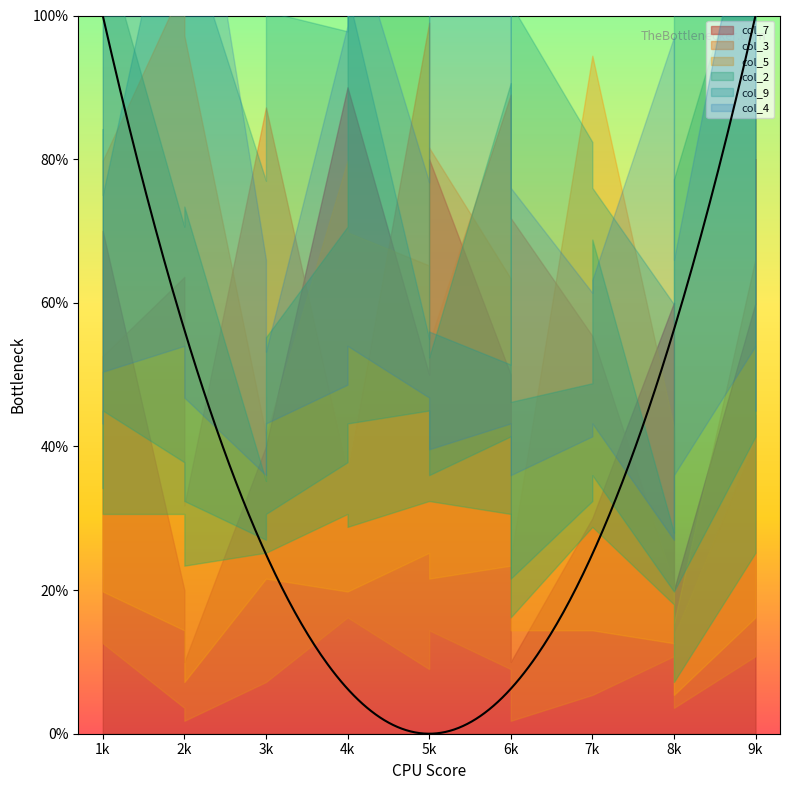

Does the chart display data point markers on the line(s)?

No